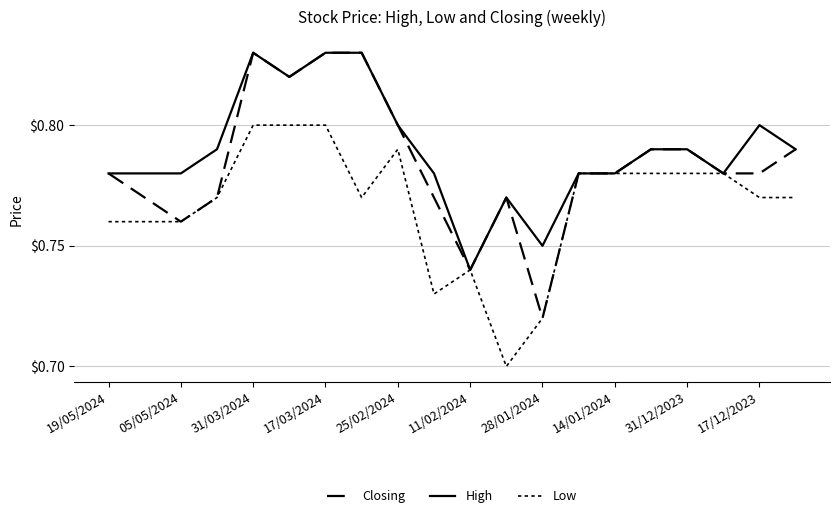

Does the chart have visible grid lines?

Yes